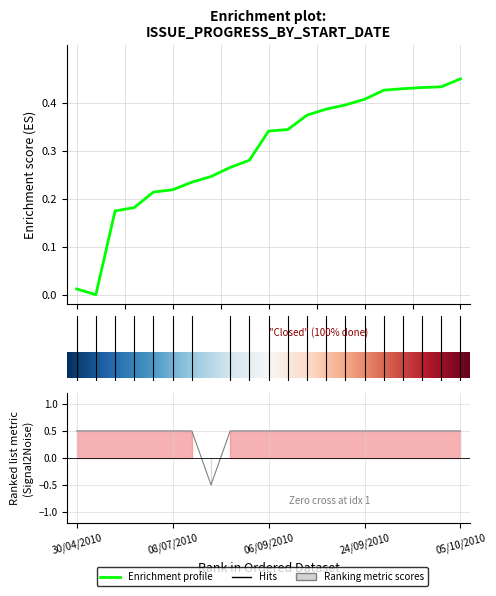

What is the spread (max minus min) of values at 24/06/2010?

0.3